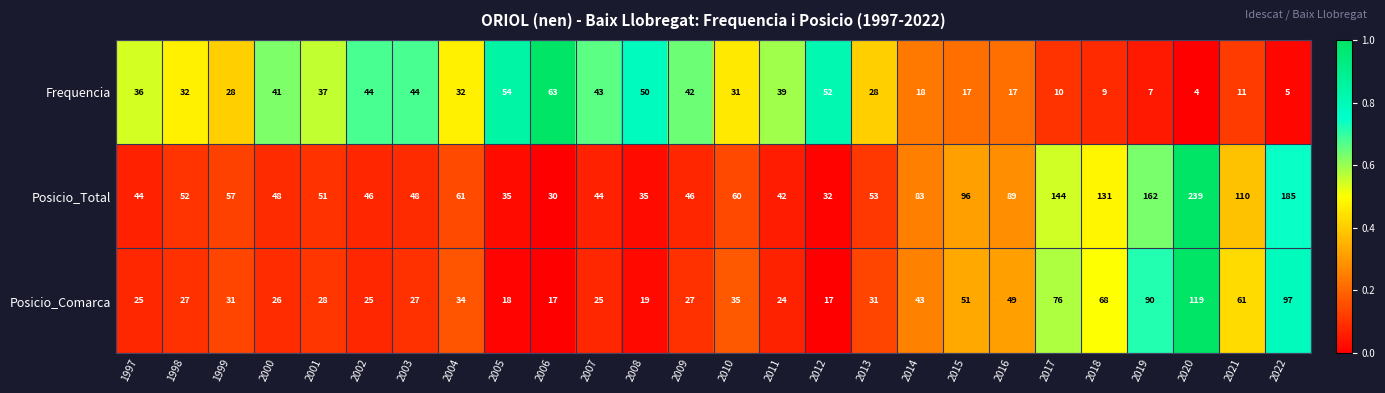

Which series has the largest total across all categories?

Posicio_Total